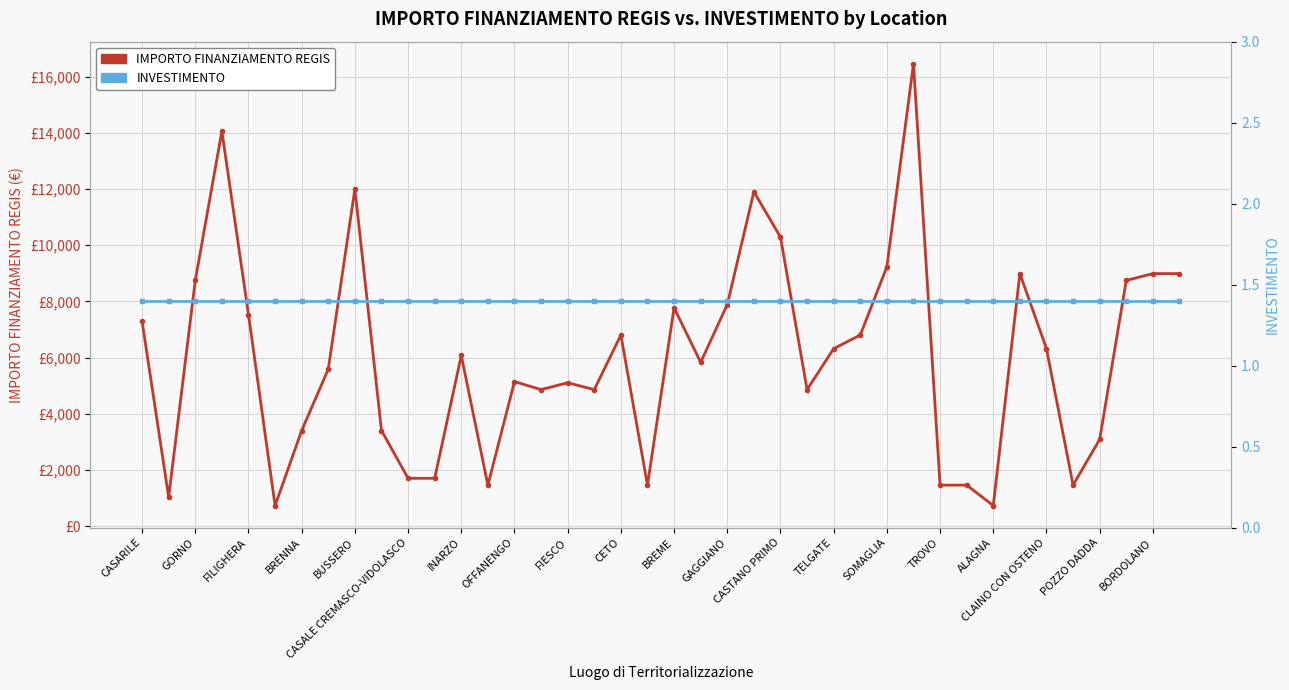

Between 21 and 36, which is larger?

21